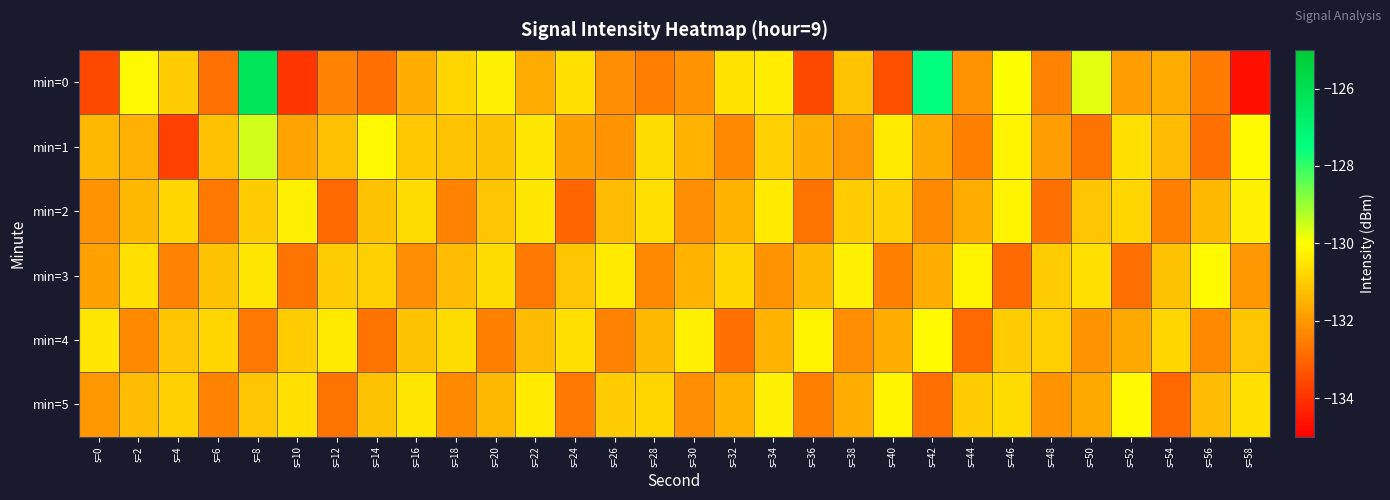

What is the total value across all series at s=30?

-789.8